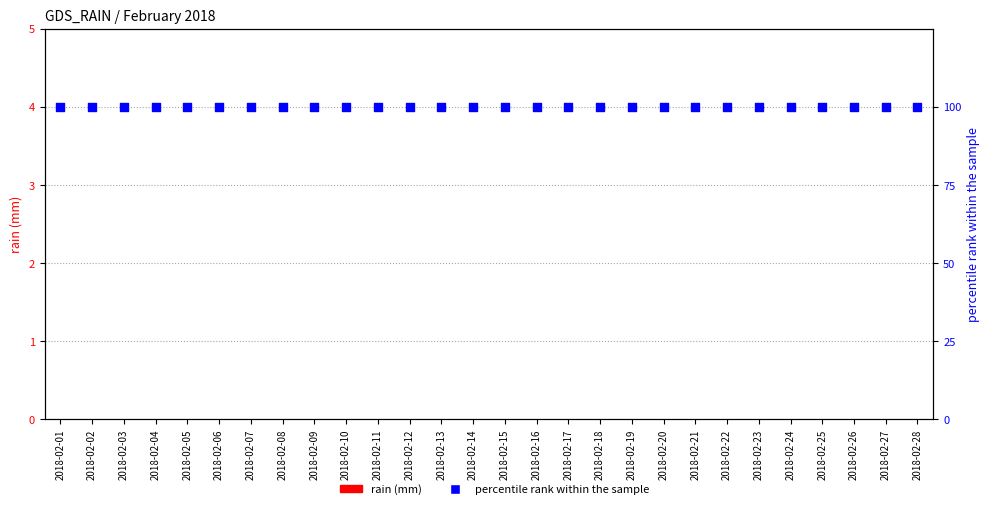

Is the value of percentile rank within the sample at 2018-02-01 greater than the value of rain (mm) at 2018-02-22?

Yes